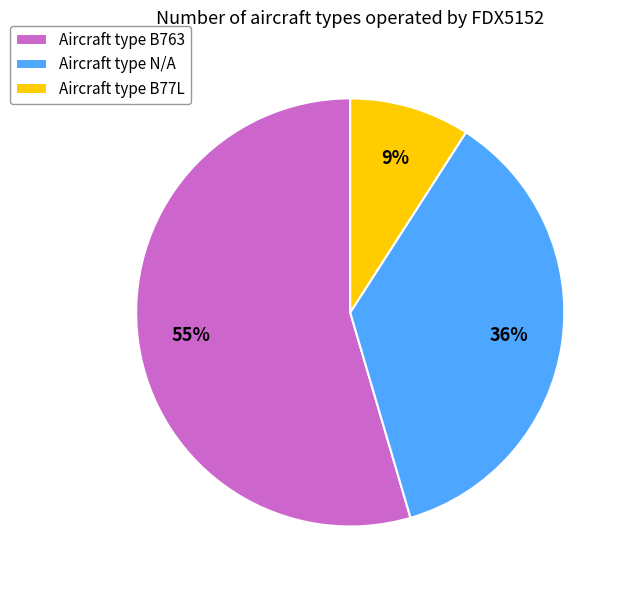

To the nearest percent, what percentage of the pie is Aircraft type B77L?

9%